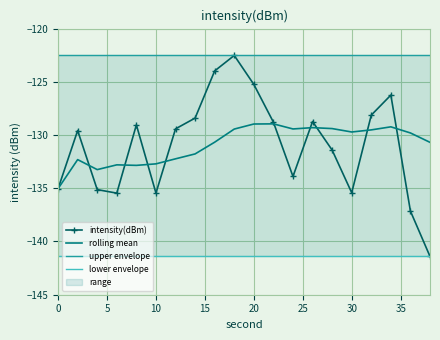

The rolling mean series shows -132.7 at 10. True or false?

True